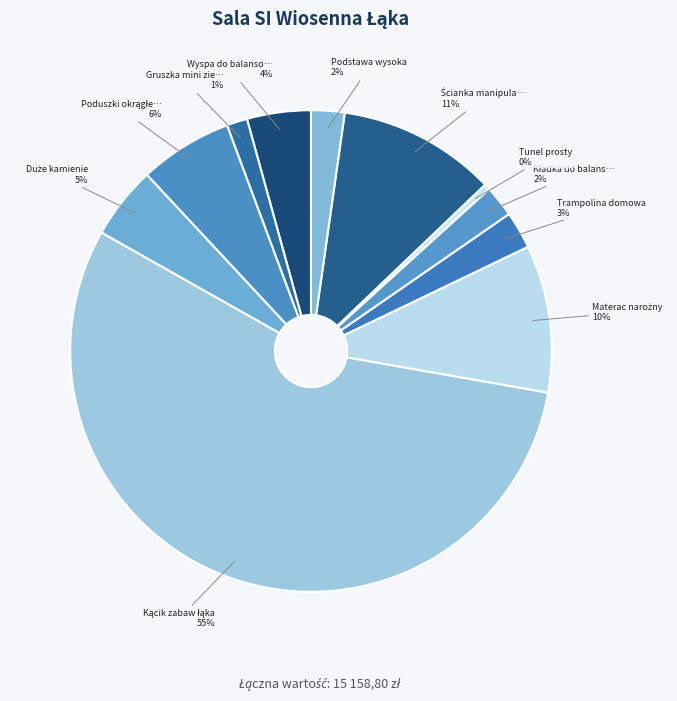

Which slice is the largest?

Kącik zabaw łąka